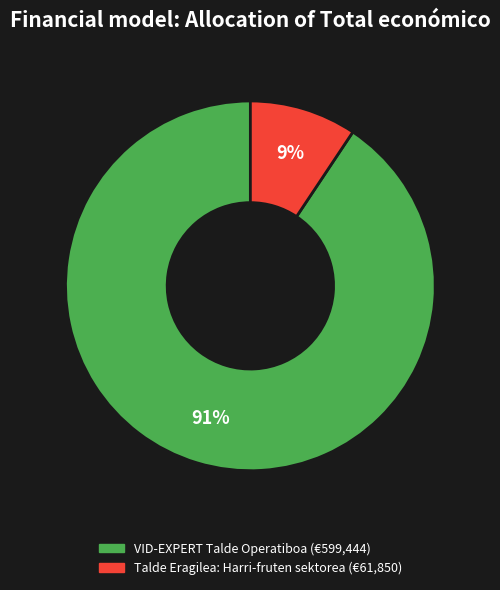

To the nearest percent, what portion does VID-EXPERT Talde Operatiboa represent?

91%